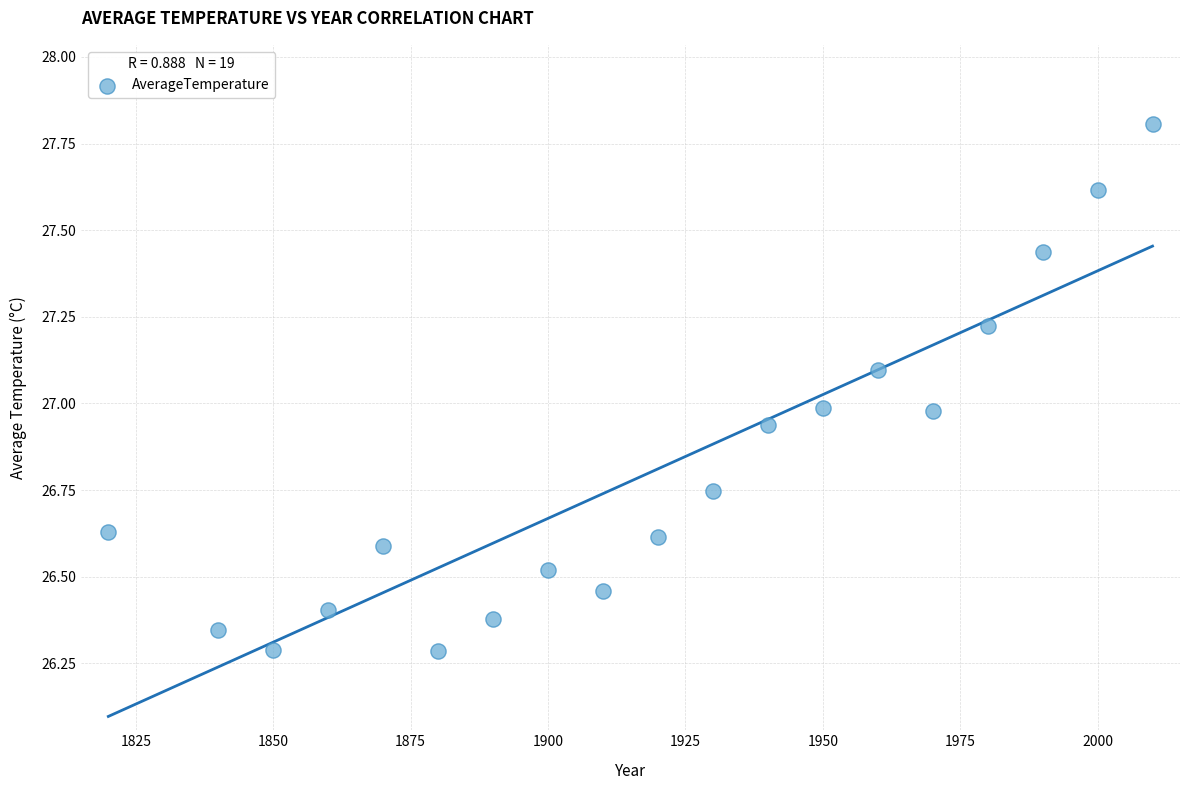

What is the range of Y values (max minus min)?

1.5